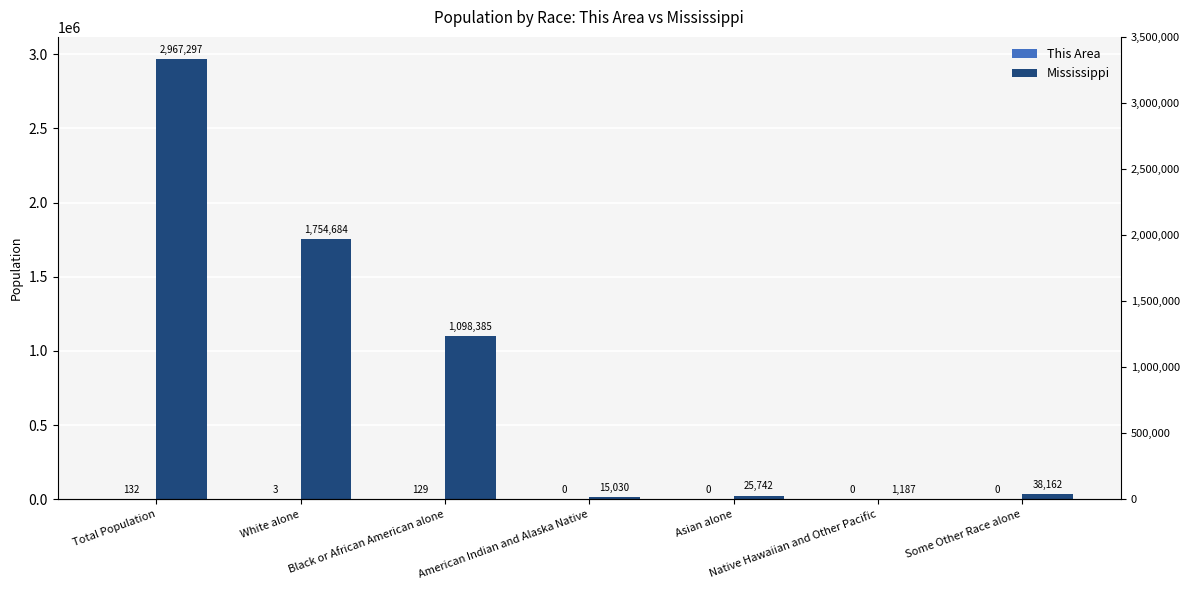

Rank the series at Black or African American alone from highest to lowest value.

Mississippi, This Area